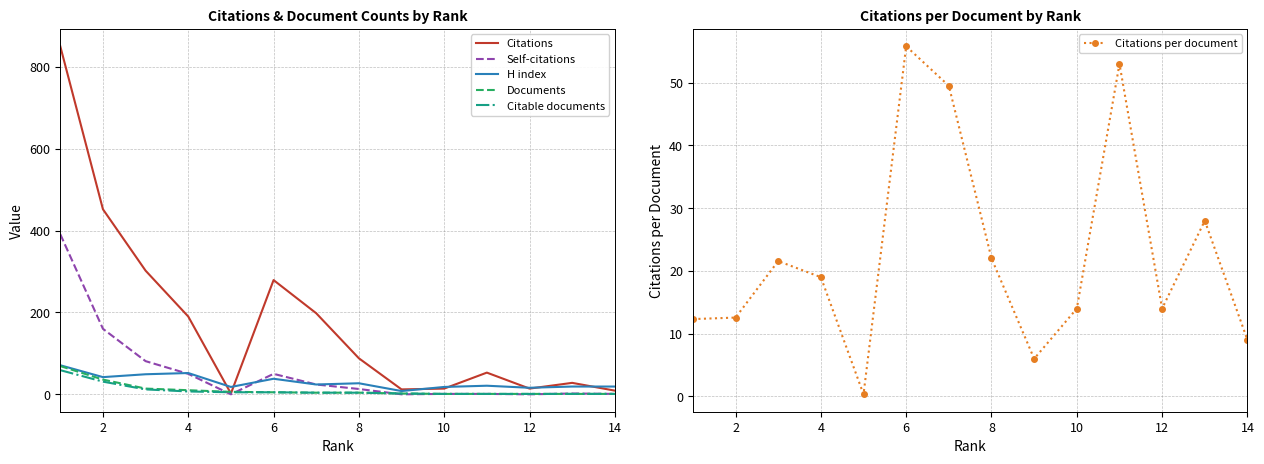

What is the highest value of the Documents series?

69